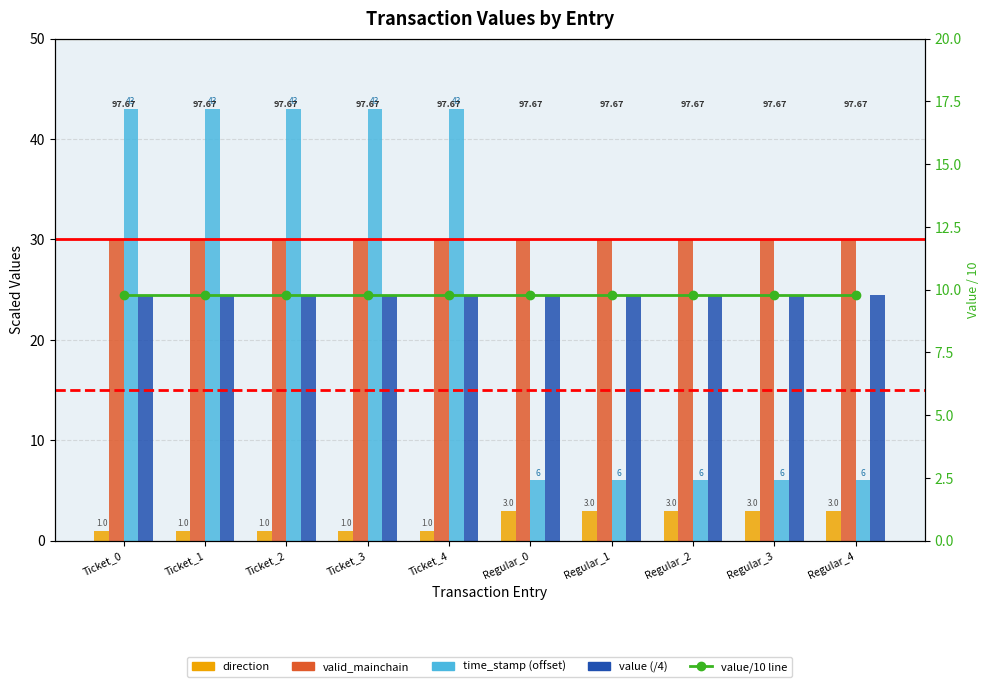

How many time_stamp (offset) values are between 6 and 43?

10